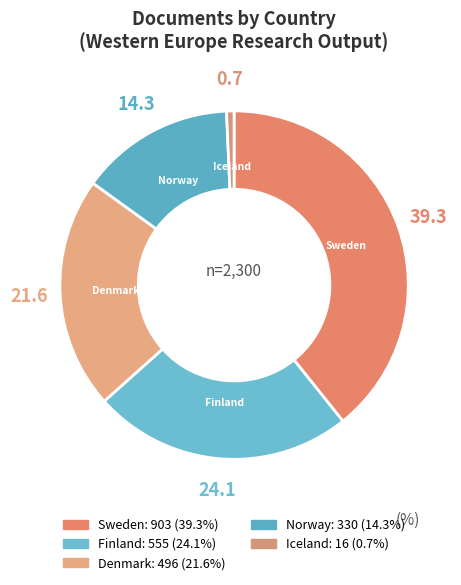

Approximately how many times larger is the value at Norway compared to Denmark?

0.7